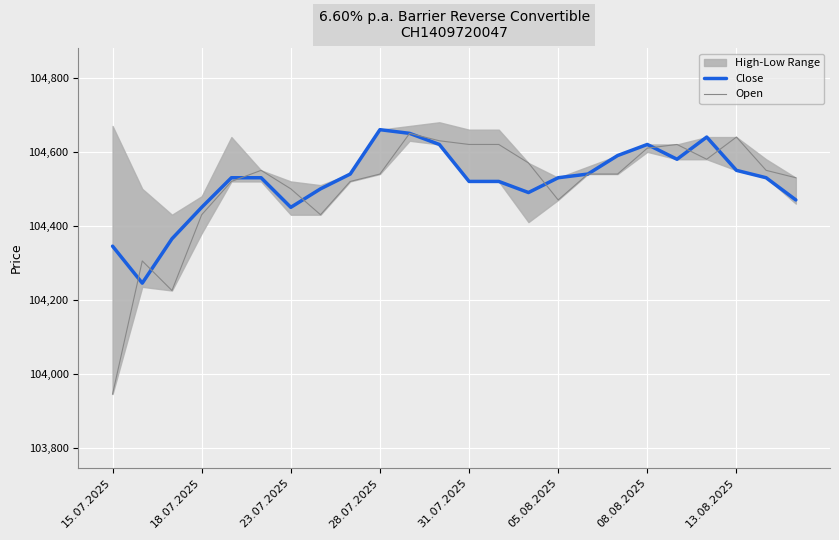

True or false: Close has a value of 173143 at 31.07.2025.

False